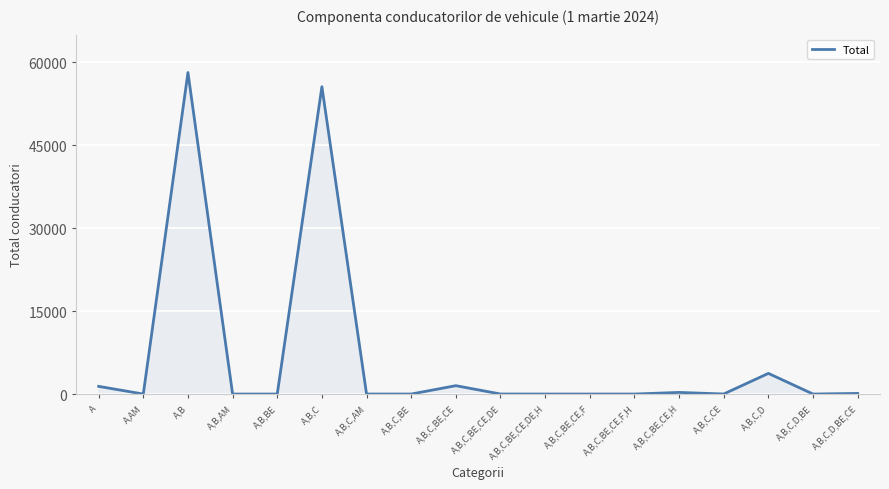

The chart shows a value of 1392 at A. True or false?

True